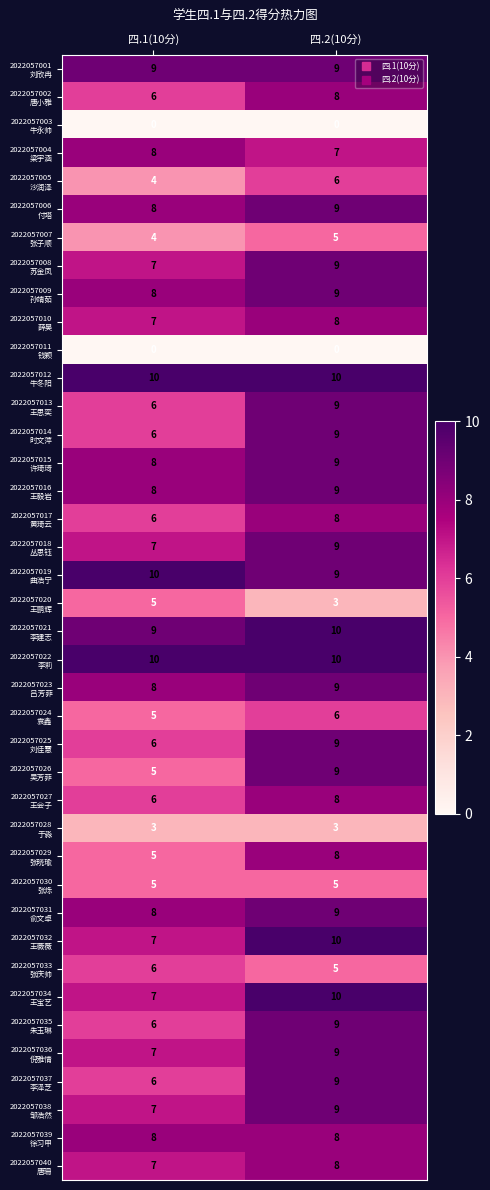

What is the spread (max minus min) of values at 四.1(10分)?

10